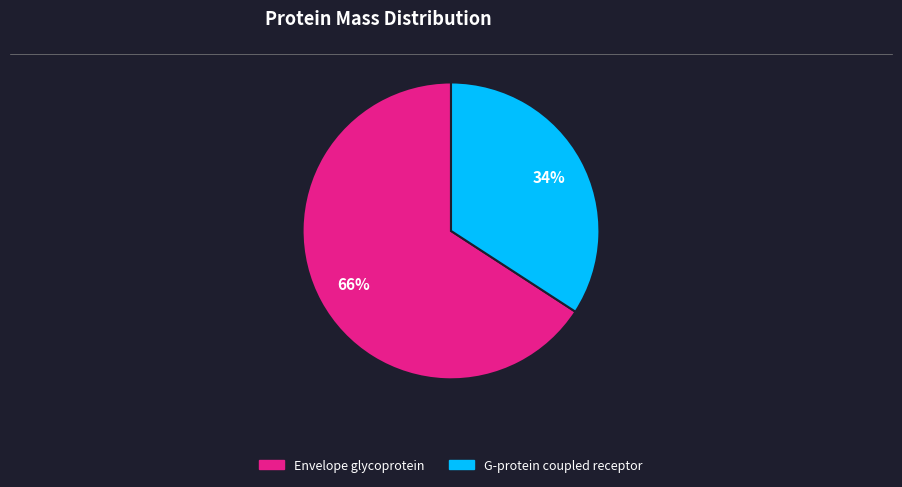

Which has a higher value, Envelope glycoprotein or G-protein coupled receptor?

Envelope glycoprotein